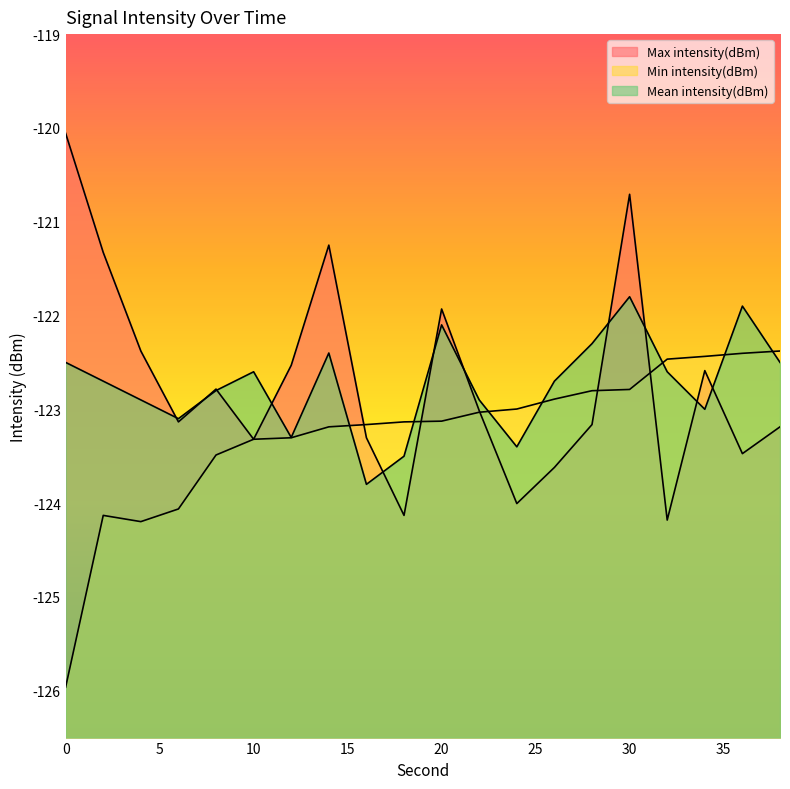

How many values in the Mean intensity(dBm) series are below -122?

18